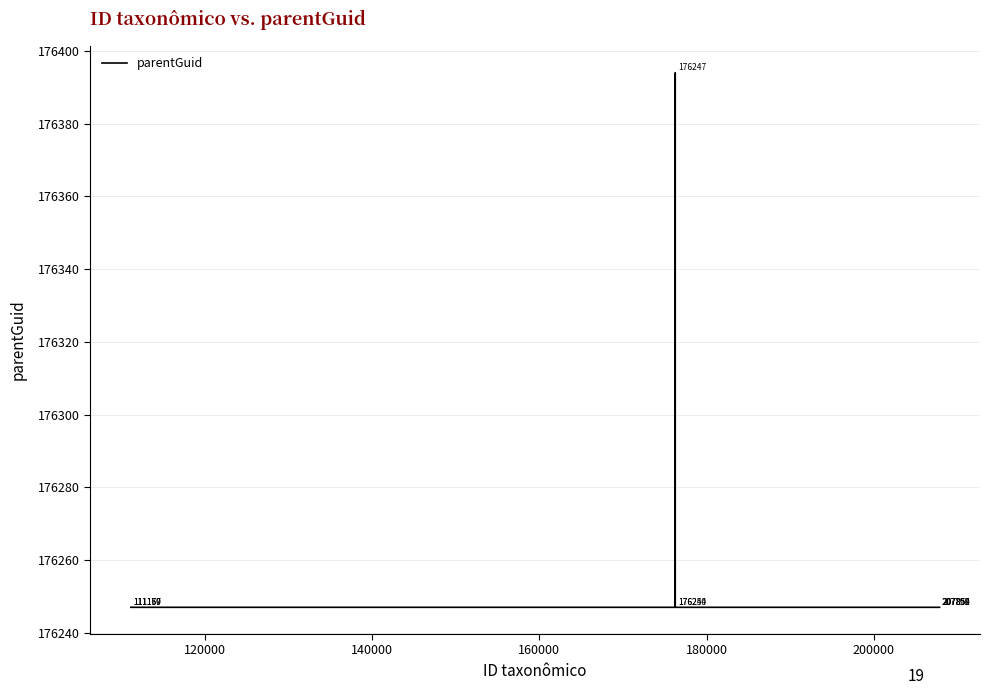

What is the difference between the maximum and minimum values?

147